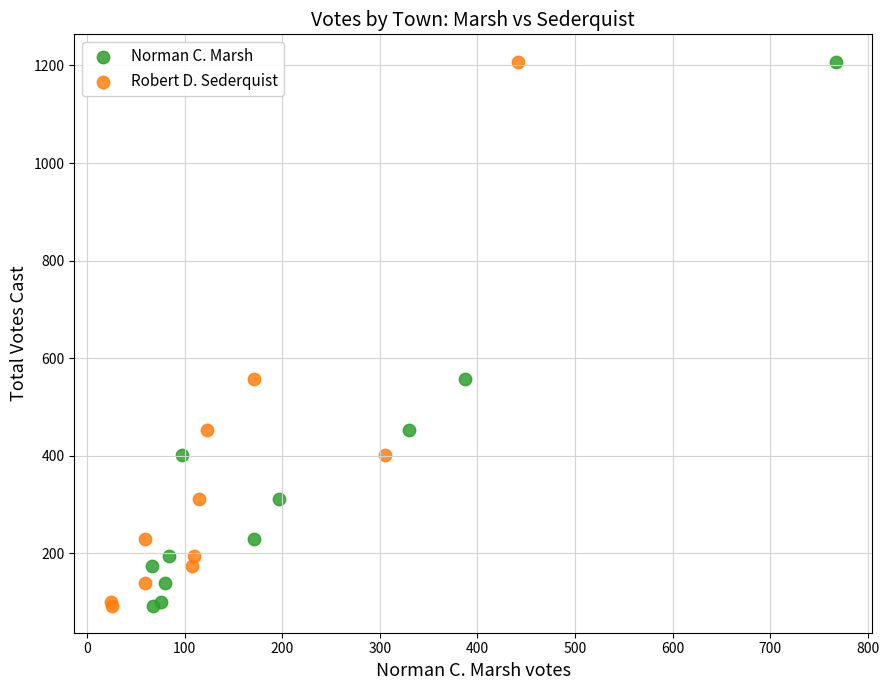

What are all the series names shown in the legend?

Norman C. Marsh, Robert D. Sederquist